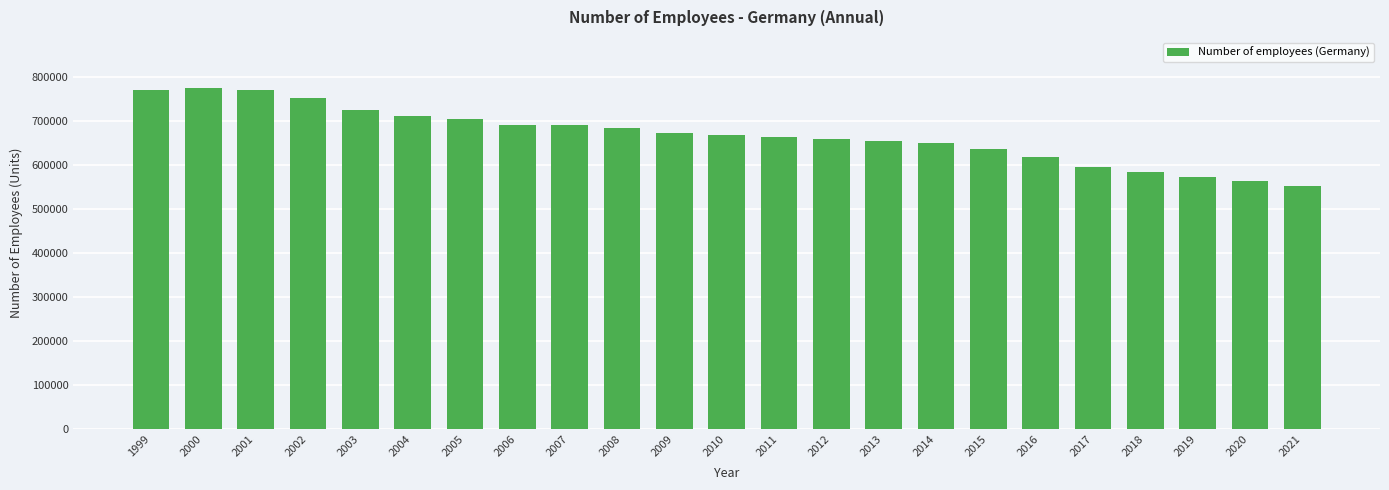

What is the approximate value at 1999?

772400